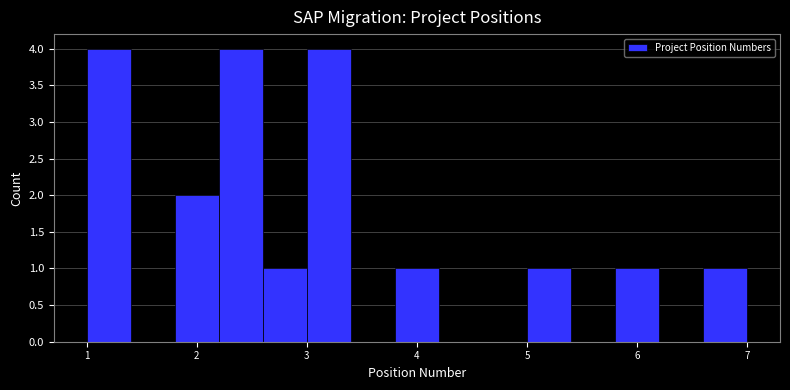

How tall is the bar that spans 3.8 to 4.2 on the x-axis? The values are not printed on the chart, so give them approximately, as read against the axis.

1